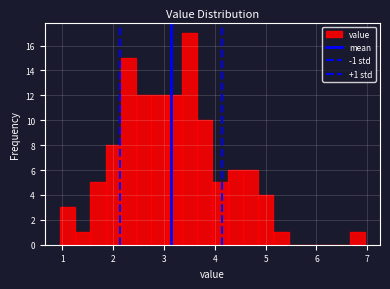

Around what value on the x-axis is the tallest bar? Give the approximate position of its centre, as read against the axis.

3.5